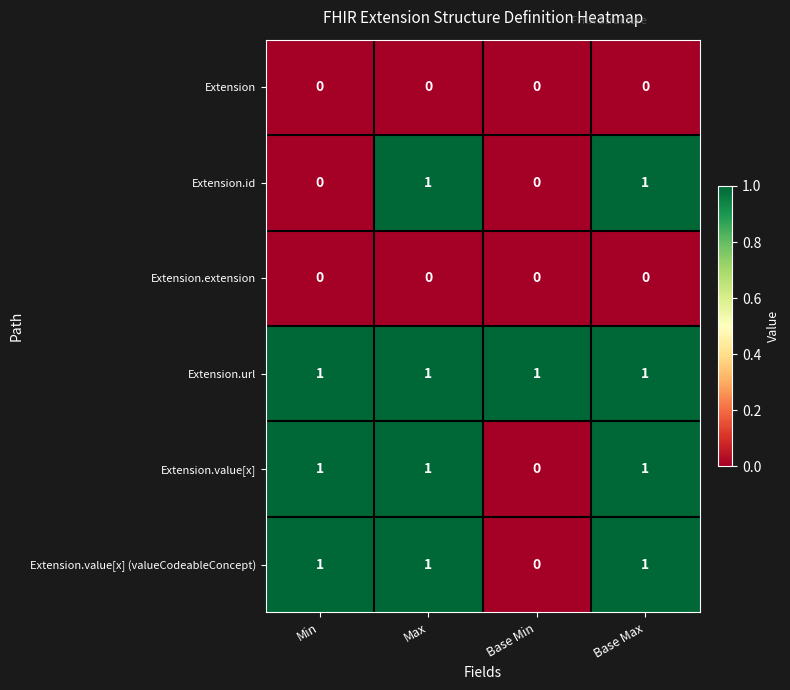

Reading left to right, extract all data points from this chart.

Extension: Min=0	Max=0	Base Min=0	Base Max=0
Extension.id: Min=0	Max=1	Base Min=0	Base Max=1
Extension.extension: Min=0	Max=0	Base Min=0	Base Max=0
Extension.url: Min=1	Max=1	Base Min=1	Base Max=1
Extension.value[x]: Min=1	Max=1	Base Min=0	Base Max=1
Extension.value[x] (valueCodeableConcept): Min=1	Max=1	Base Min=0	Base Max=1